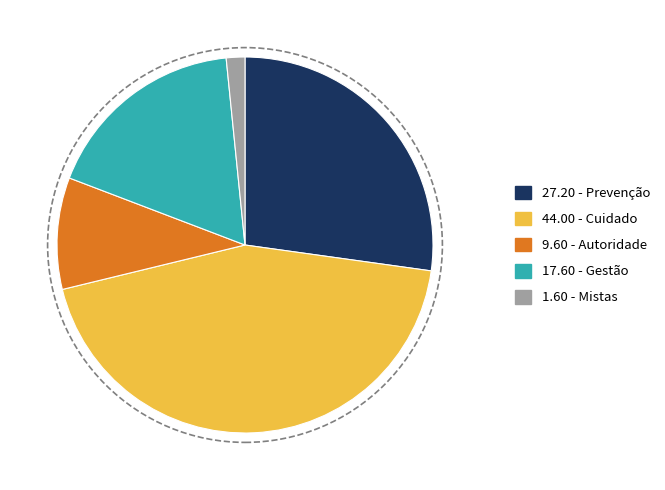

How many segments does this pie chart have?

5